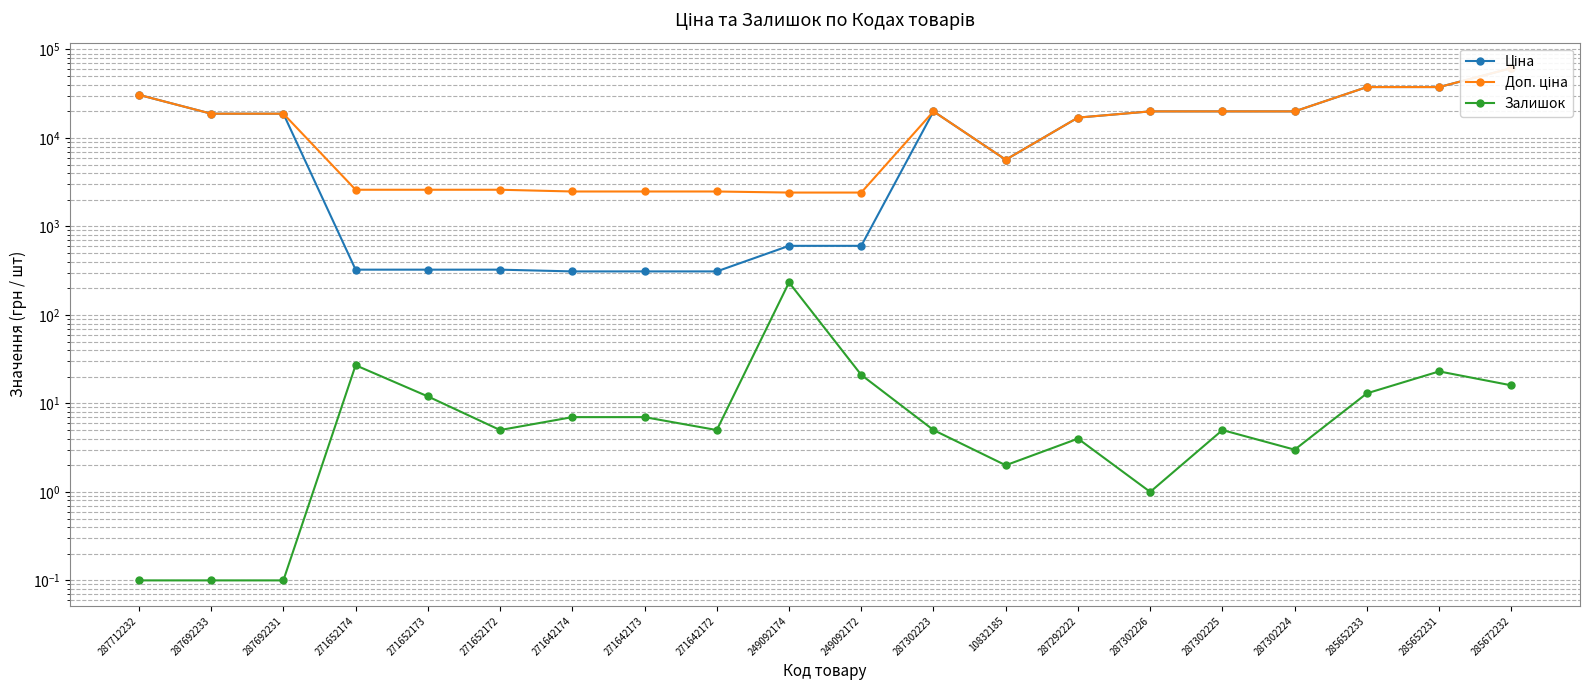

What is the smallest value displayed?

0.1